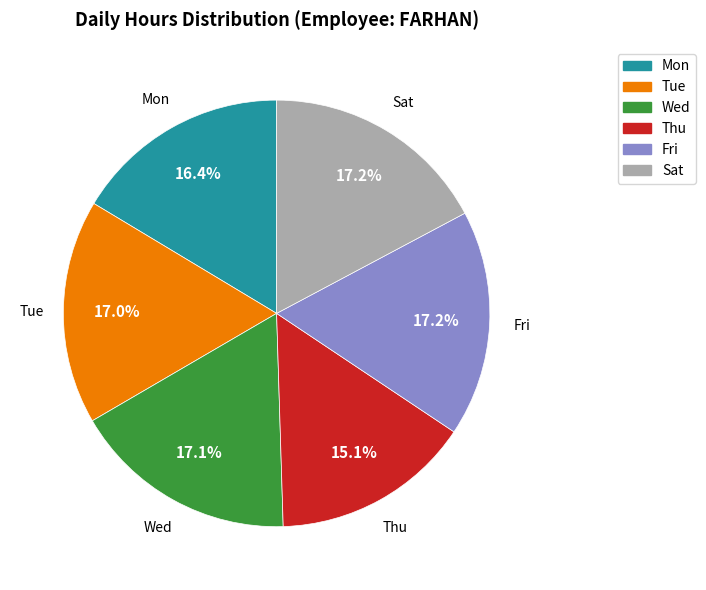

True or false: Fri accounts for 17% of the total.

True